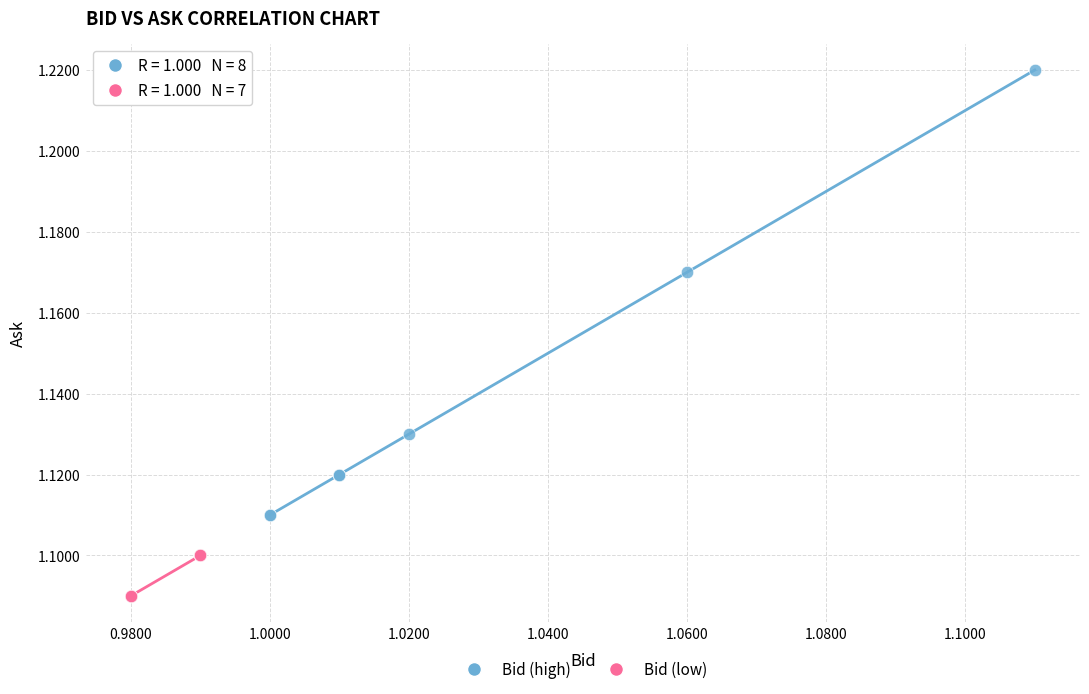

Which series contains the lowest Y value?

Bid (low)